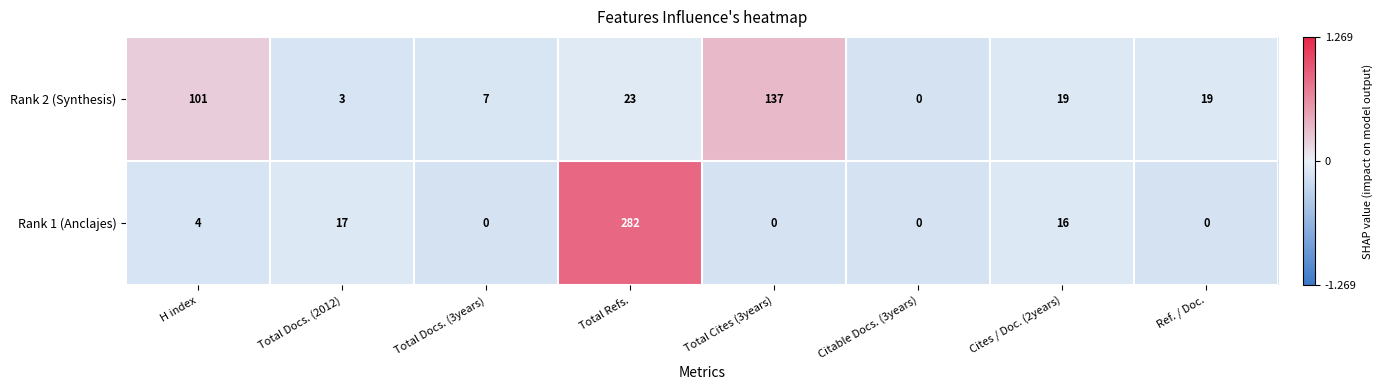

What is the maximum value for Rank 2 (Synthesis)?

137